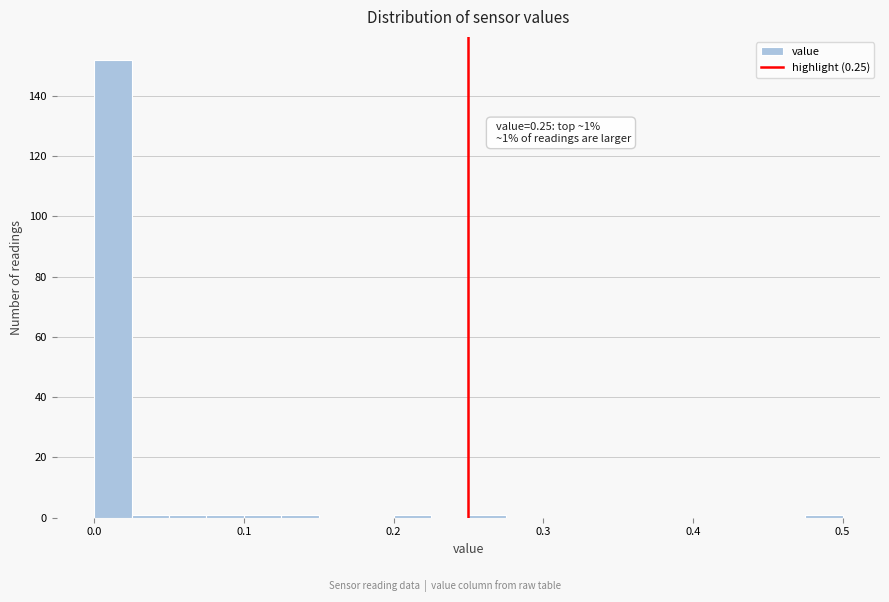

Read against the x-axis, roughly where is the centre of the tallest bar?

0.01